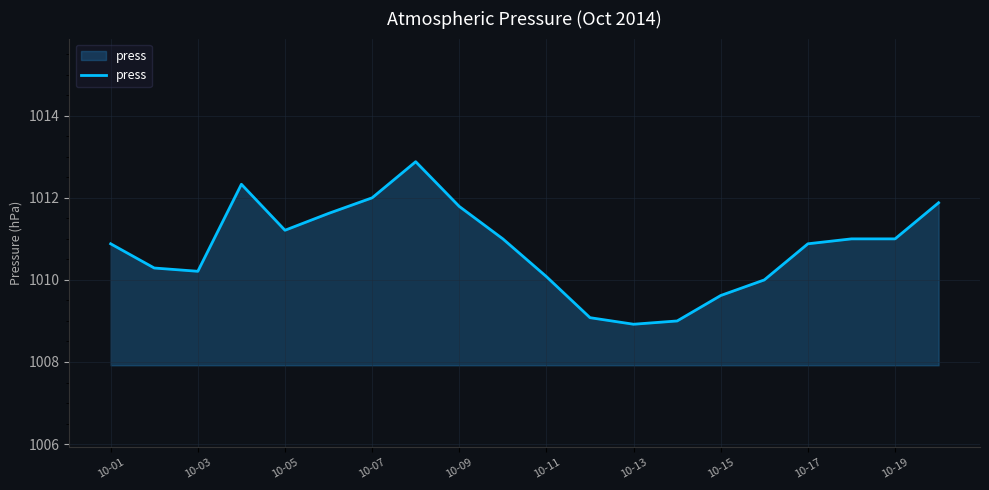

What is the greatest value displayed?

1012.9